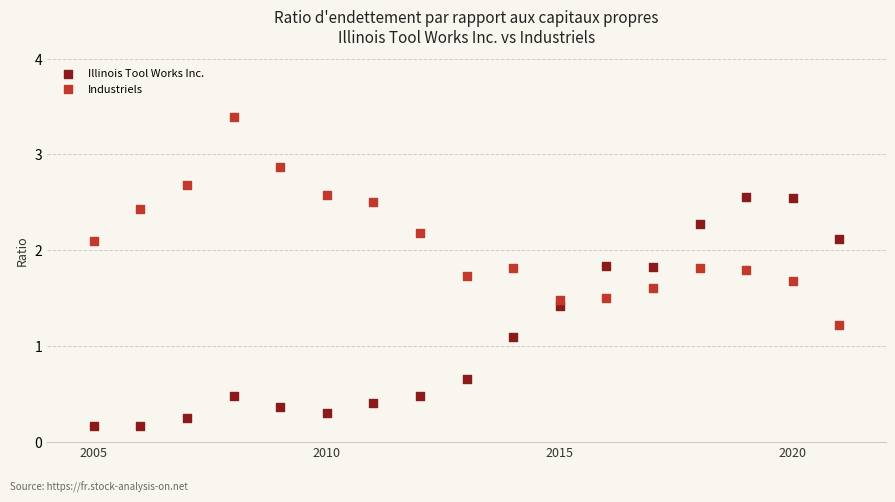

Which series has the widest spread of Y values?

Illinois Tool Works Inc.